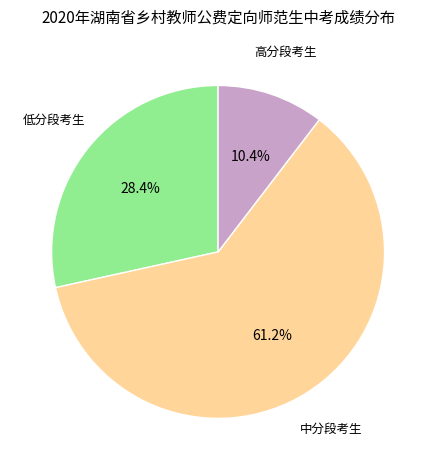

Is there any slice that represents more than half of the pie?

Yes